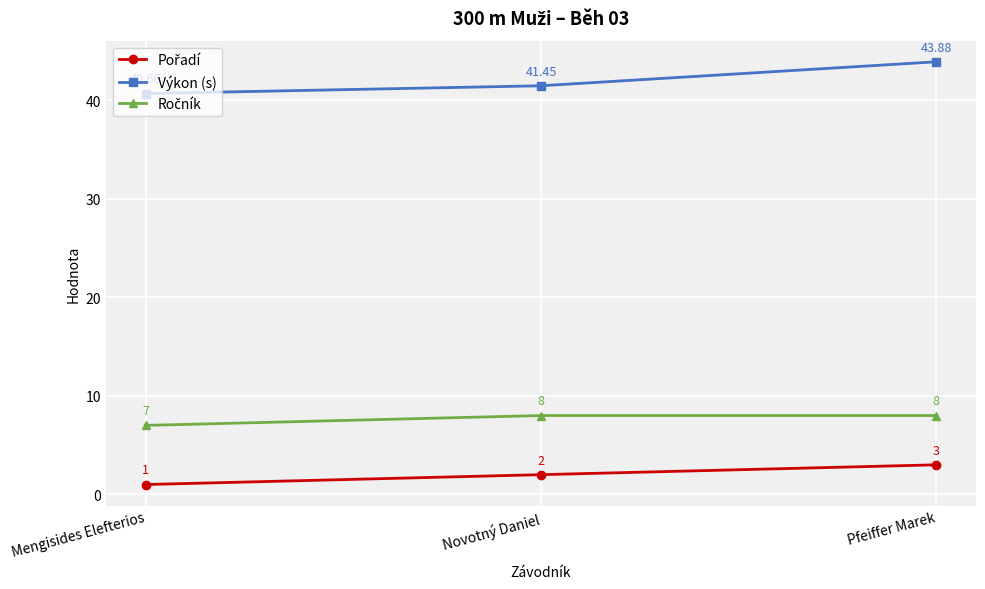

At how many categories does at least one series exceed 21?

3